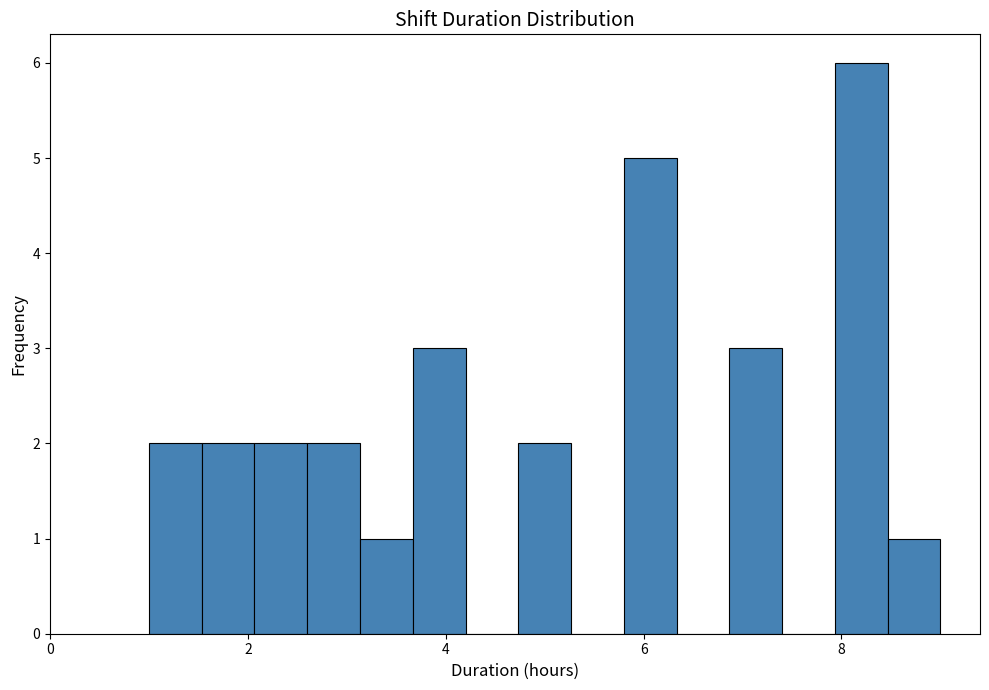

Read against the x-axis, roughly where is the centre of the tallest bar?

8.2